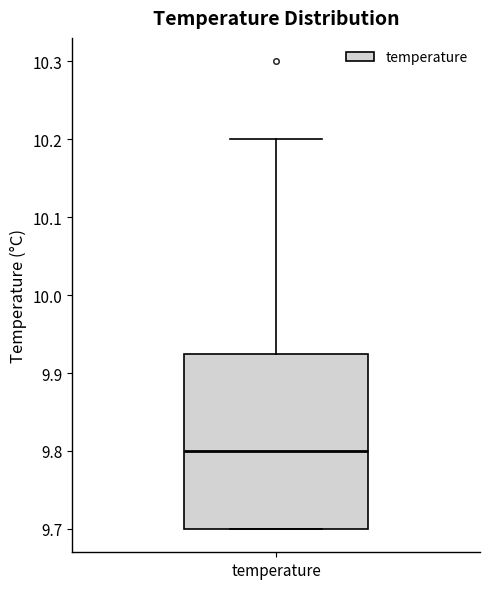

Transcribe this box plot: give where the median line is, the range the box spans, and where the two whiskers end, as read against the y-axis. The values are not printed on the chart, so give them approximately, as read against the axis.

median 9.80, box 9.70 to 9.93, whiskers 9.70 to 10.20